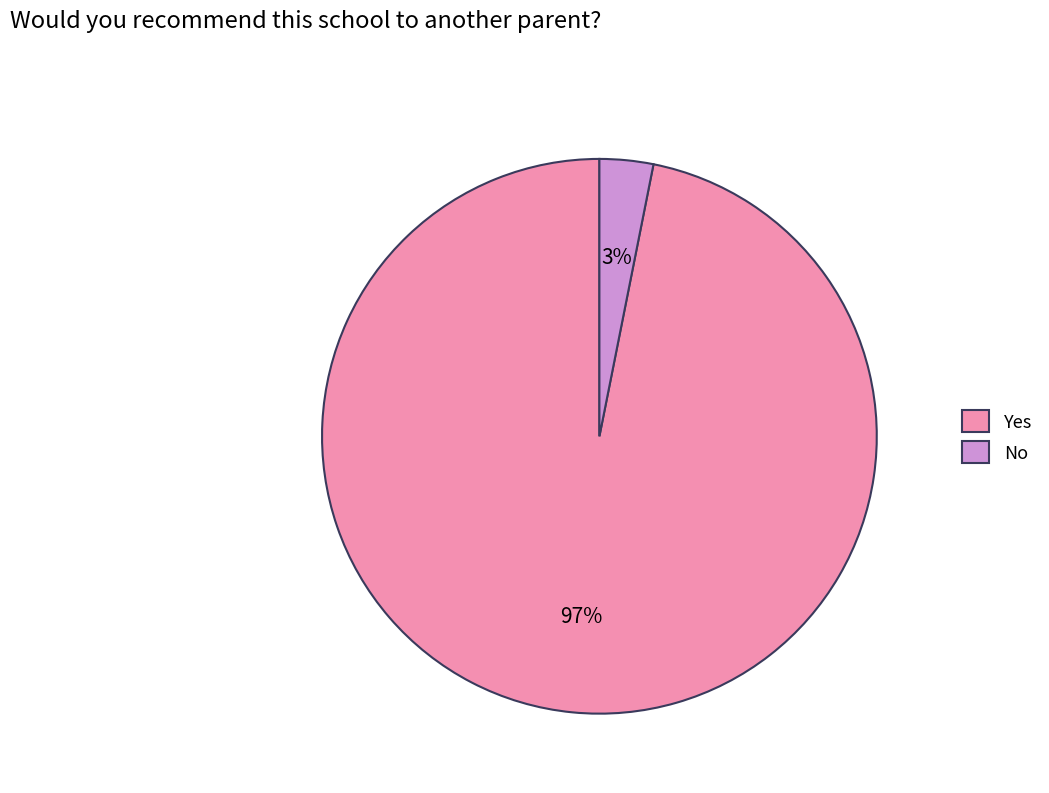

True or false: No accounts for 18% of the total.

False